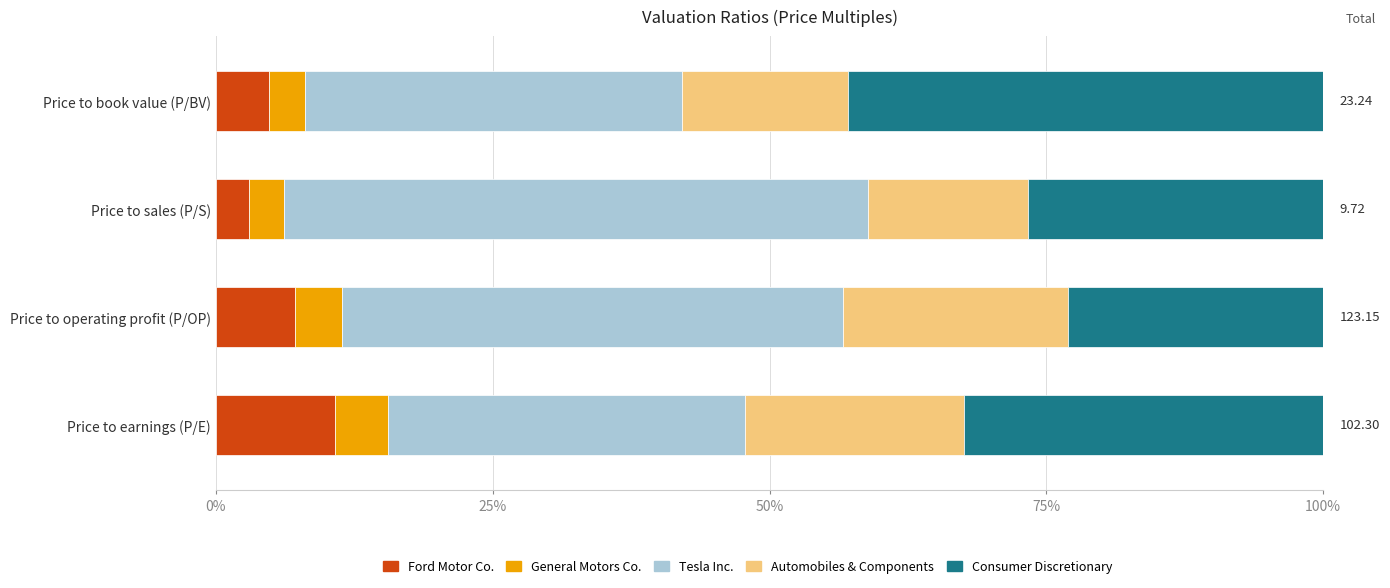

What is the difference between the maximum and second lowest values in the Ford Motor Co. series?

5.9